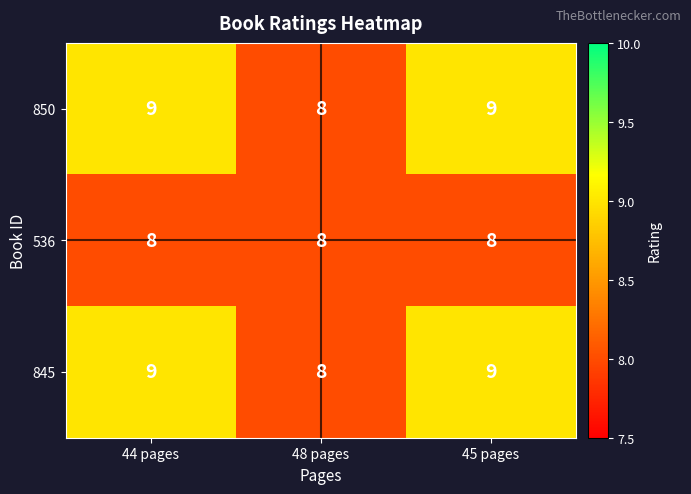

Is it true that 850 equals 9 at 45 pages?

True